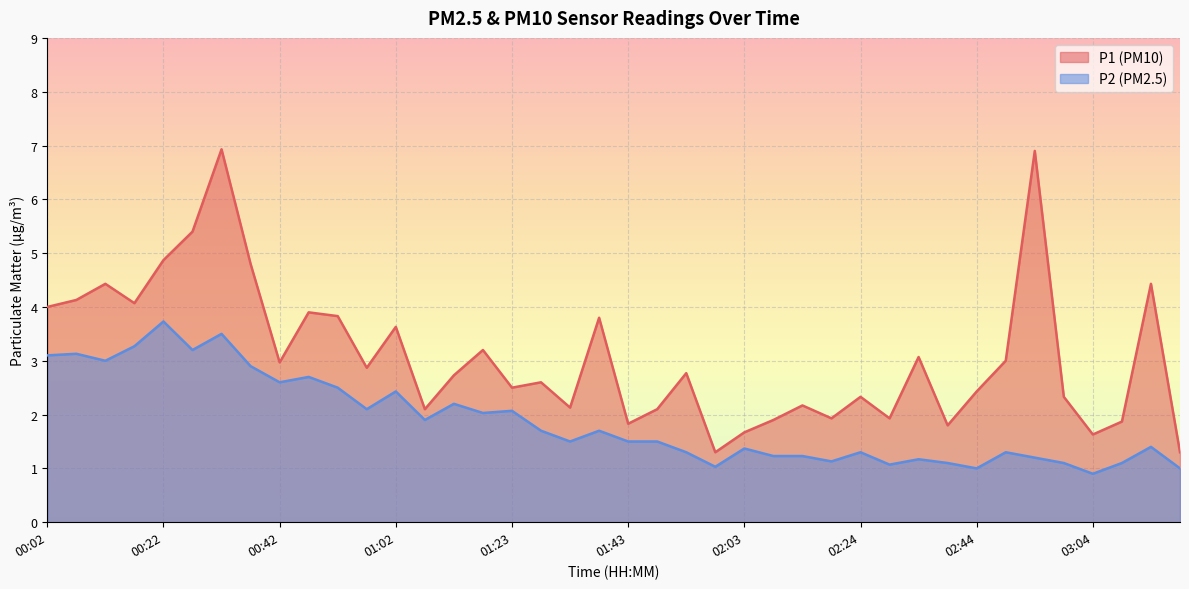

True or false: P2 and P1 cross at least once.

False